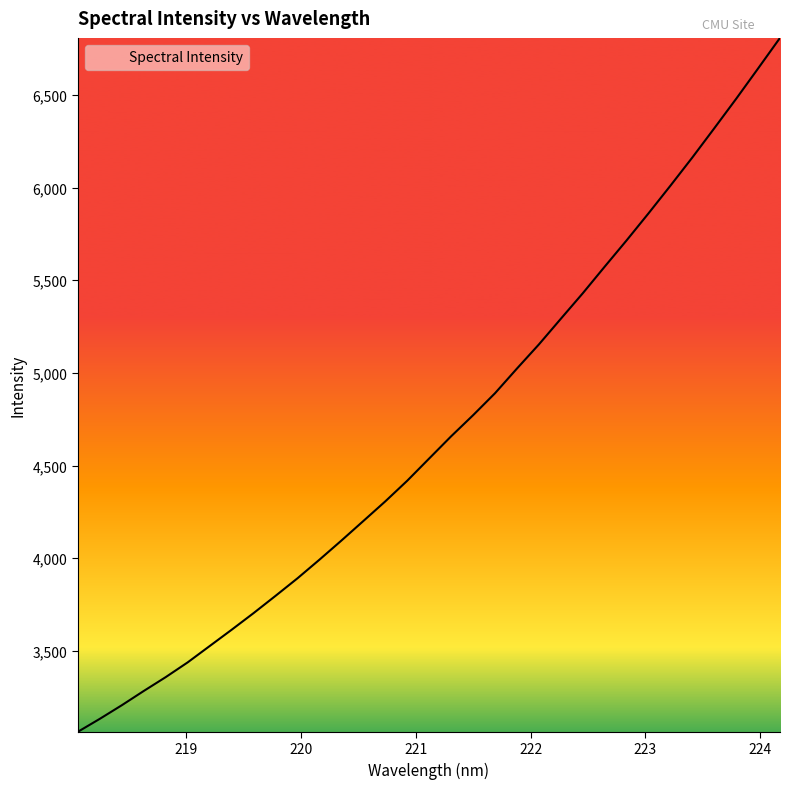

What is the smallest value displayed?

3062.8